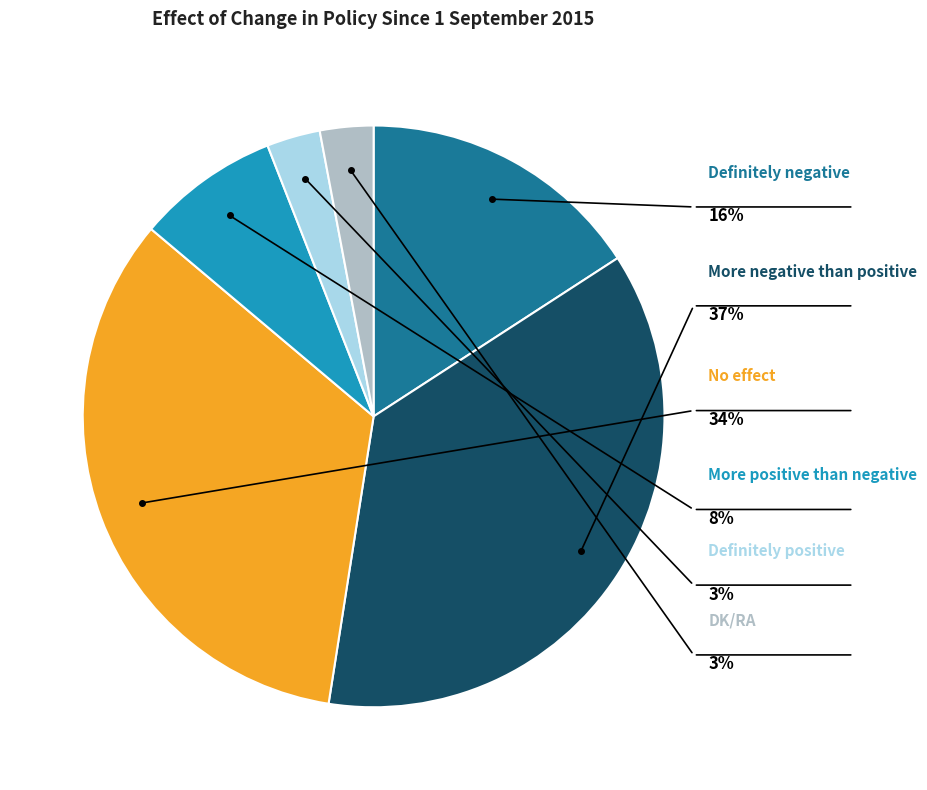

What percentage is NOT represented by More positive than negative?

92.1%